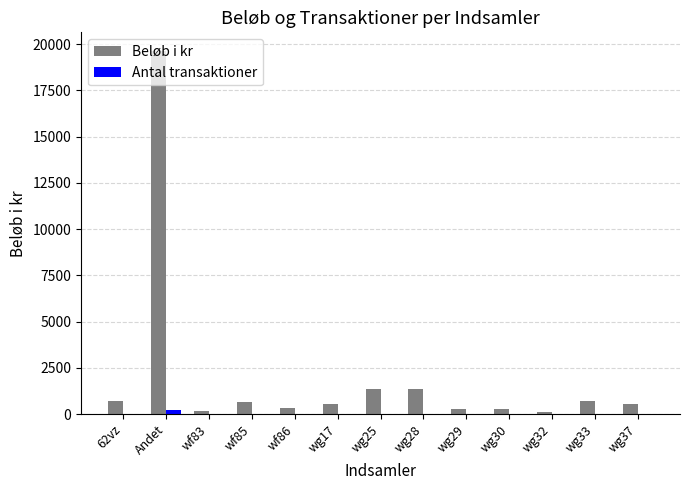

What is the average value of the Beløb i kr series?

2051